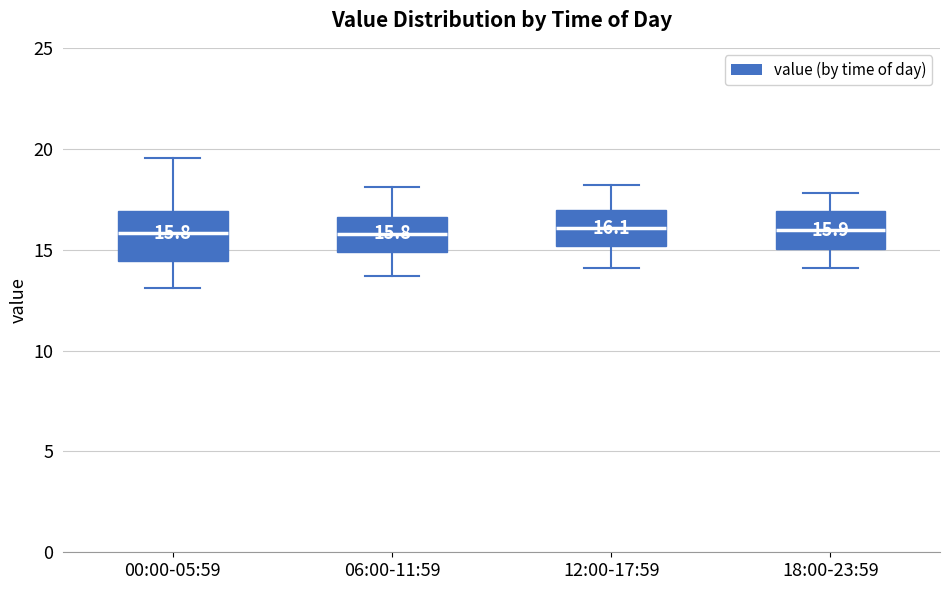

Which box is the tallest, from its lower edge to its upper edge?

00:00-05:59